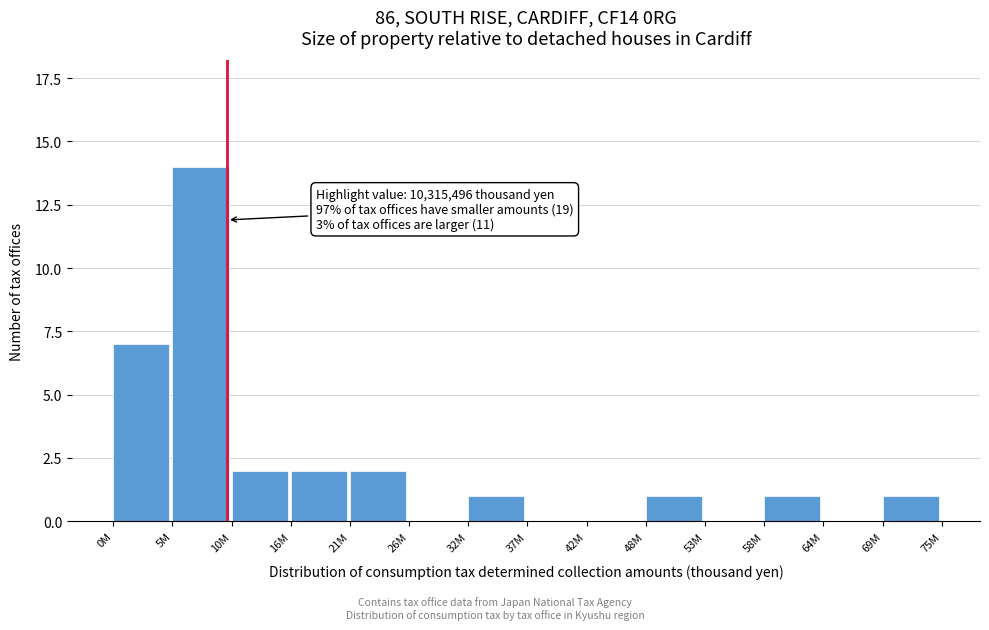

Reading right to left, what are all the values shown in this chart?

69M=1	64M=0	58M=1	53M=0	48M=1	42M=0	37M=0	32M=1	26M=0	21M=2	16M=2	10M=2	5M=14	0M=7